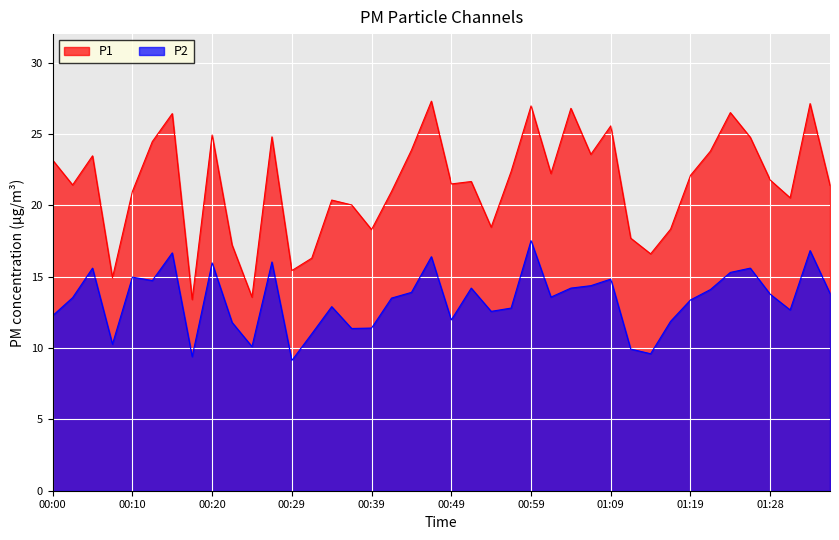

At which label does P2 reach its minimum?

00:29